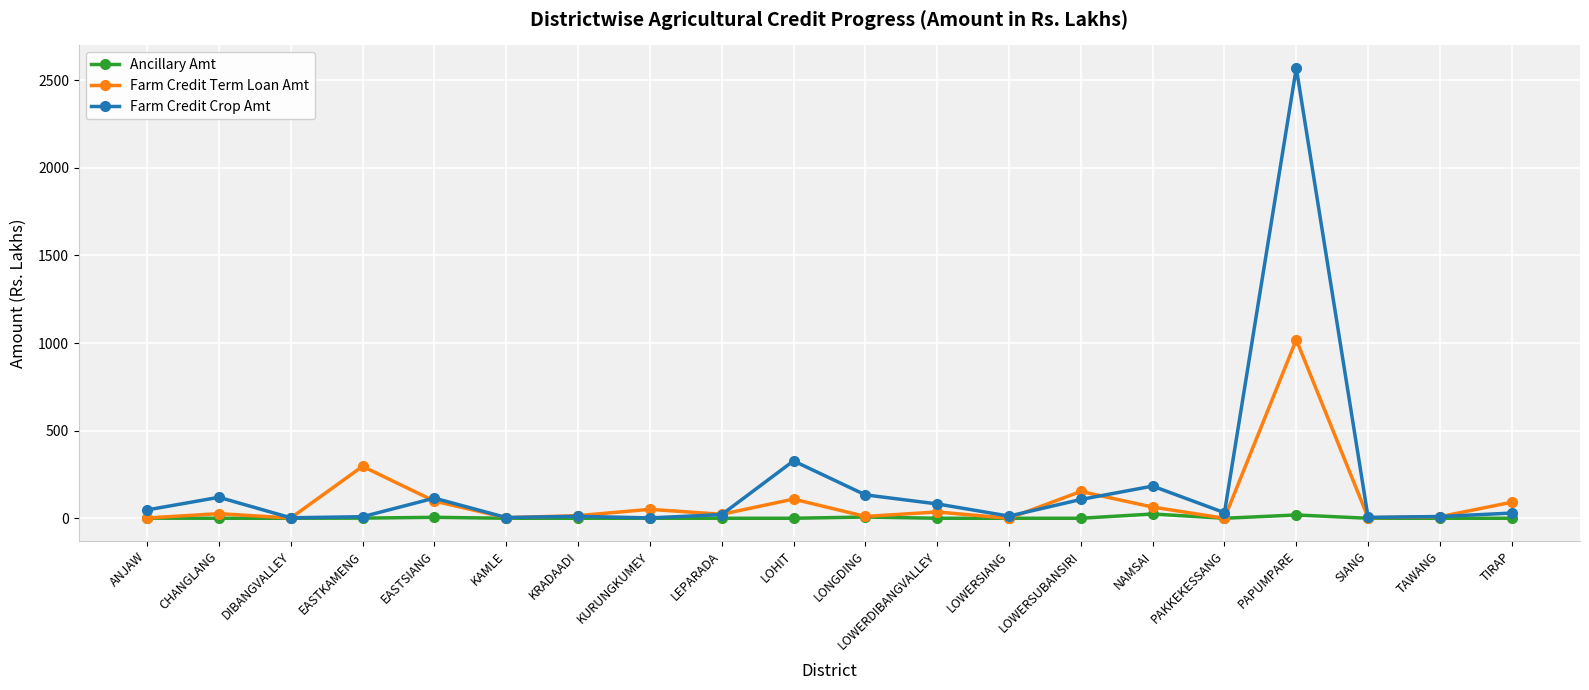

How many lines are shown in the chart?

3